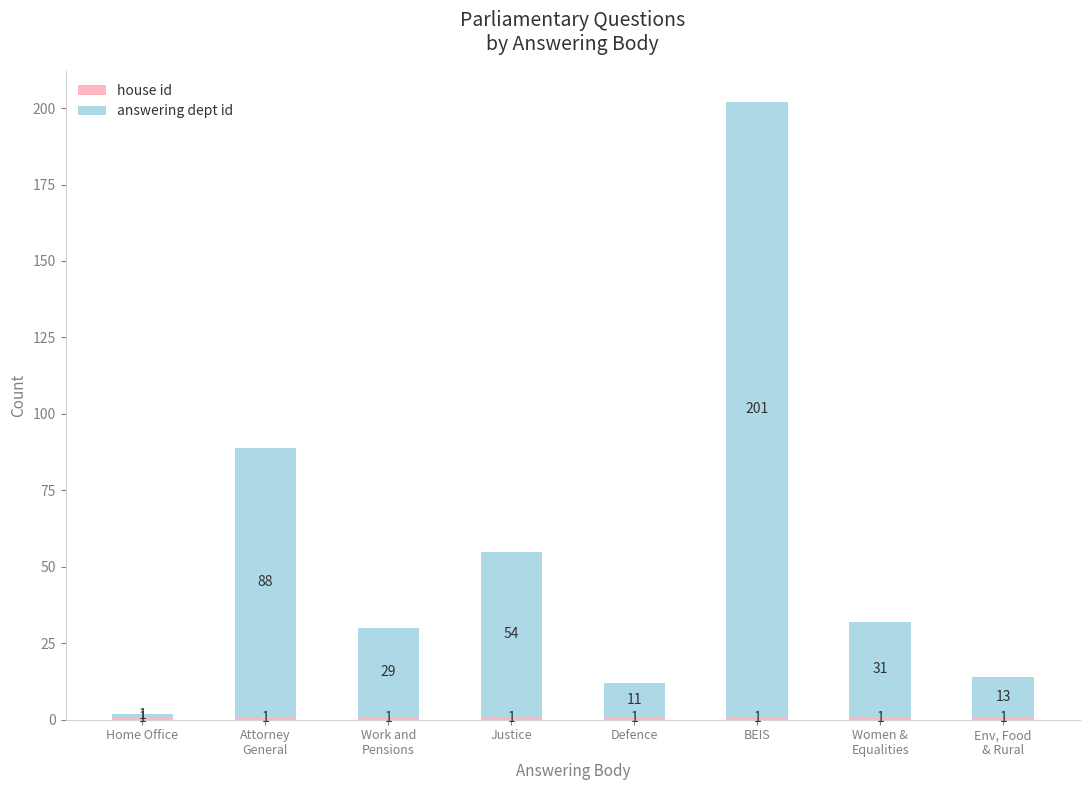

At which category is the sum across all series the highest?

BEIS